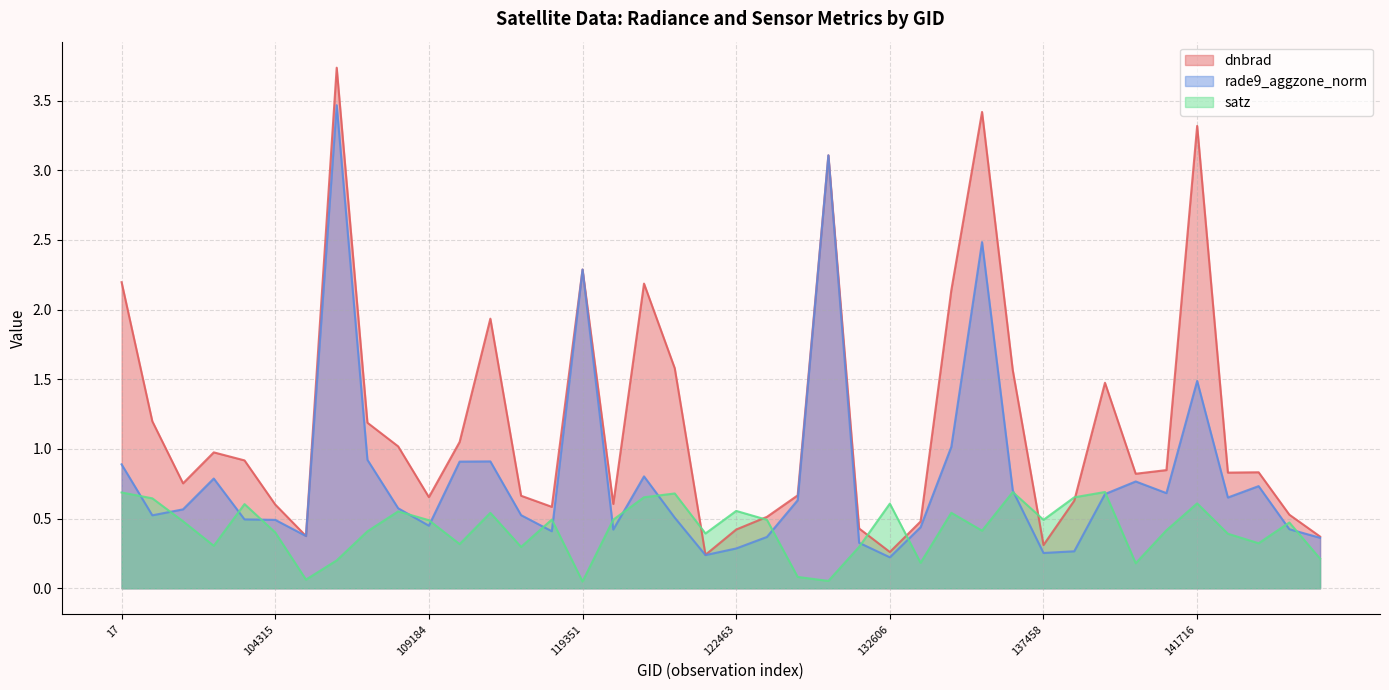

Is it true that satz equals 0.4 at 107253?

True